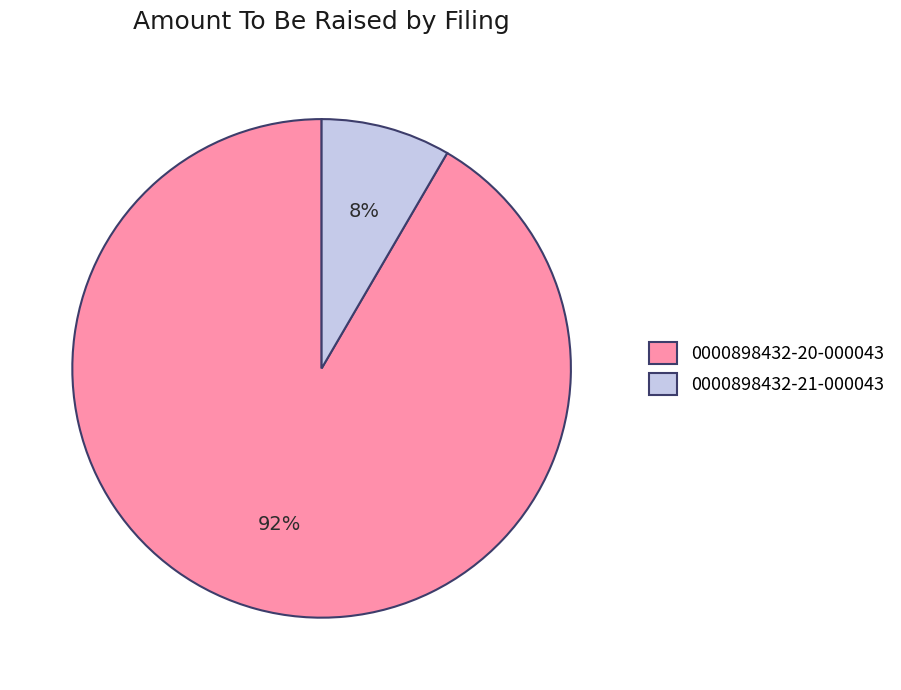

To the nearest percent, what is the average slice percentage?

50%